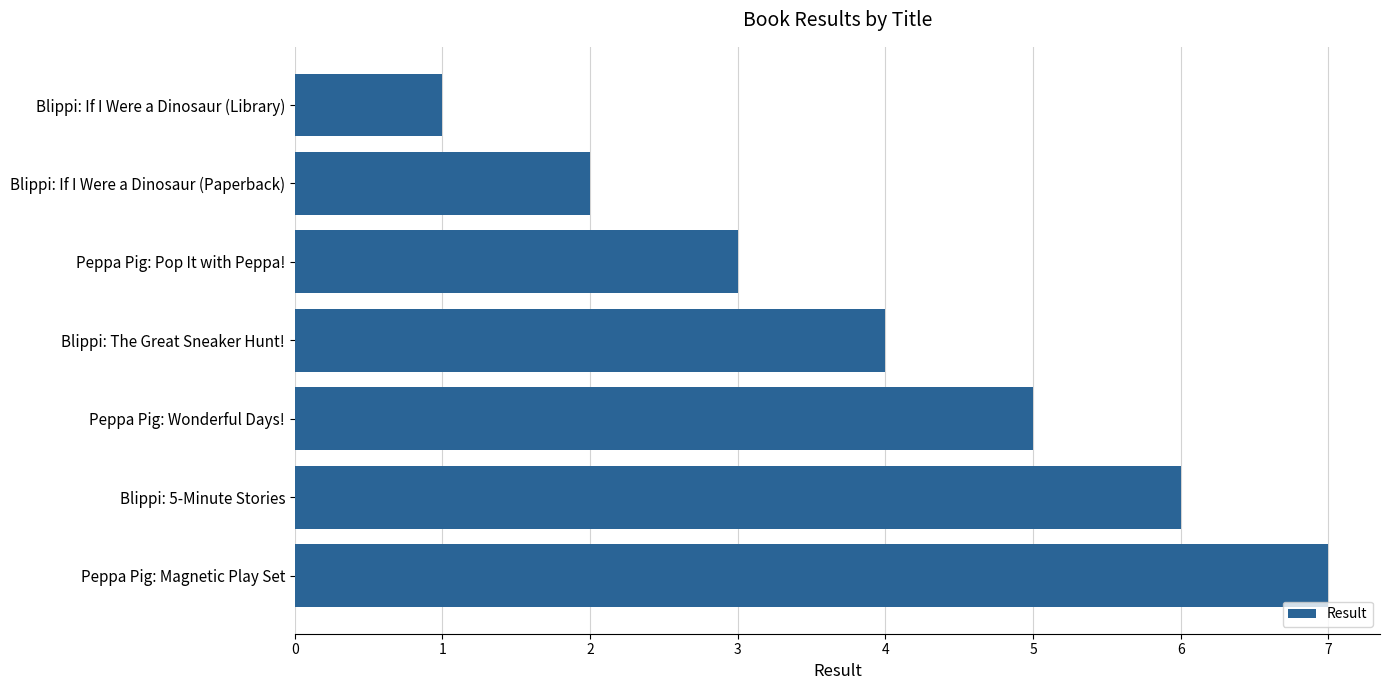

Which has a higher value, Peppa Pig: Wonderful Days! or Blippi: 5-Minute Stories?

Blippi: 5-Minute Stories